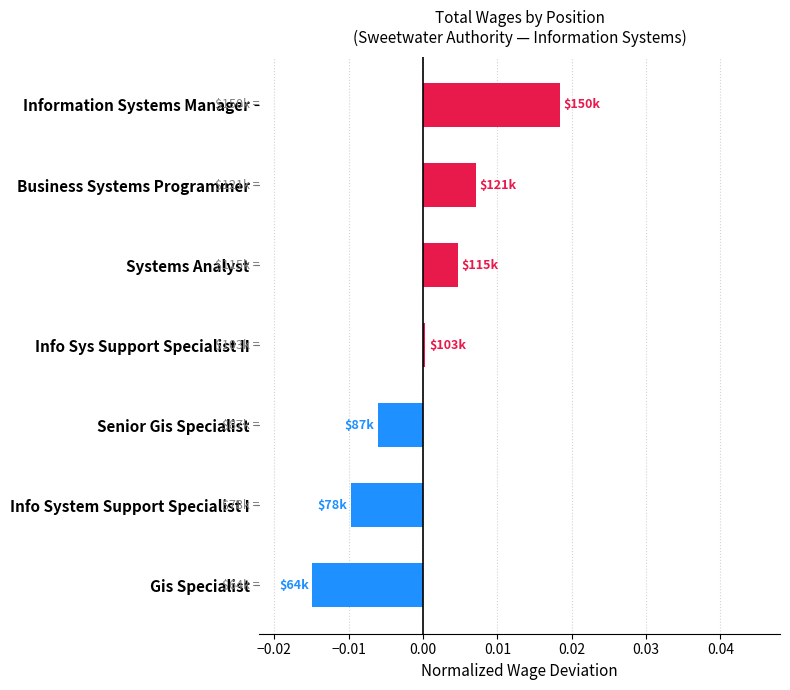

How many positive values are there?

4